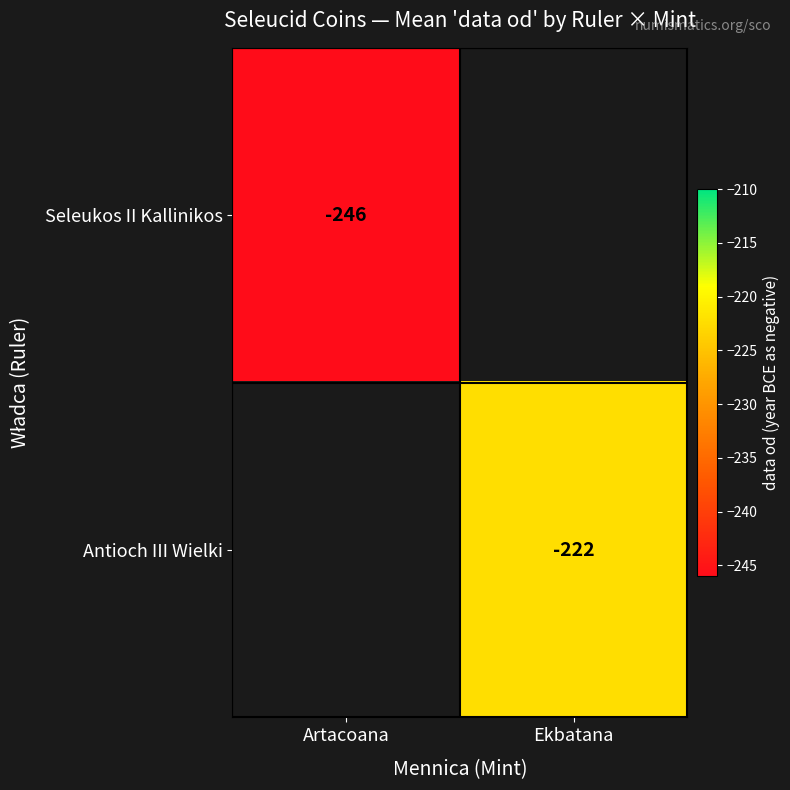

The Antioch III Wielki series shows -67.6 at Ekbatana. True or false?

False